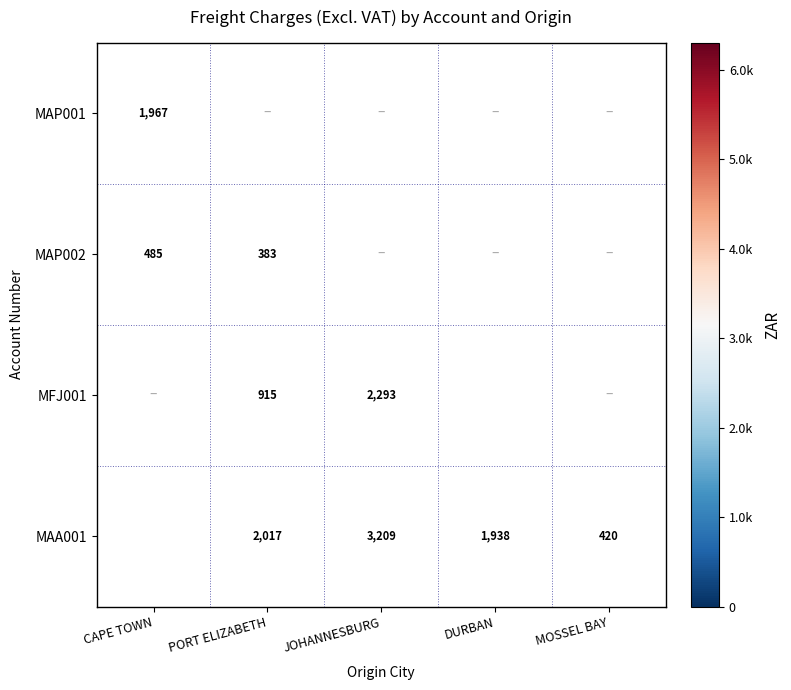

Where does the MAA001 series first go above 2017?

CAPE TOWN